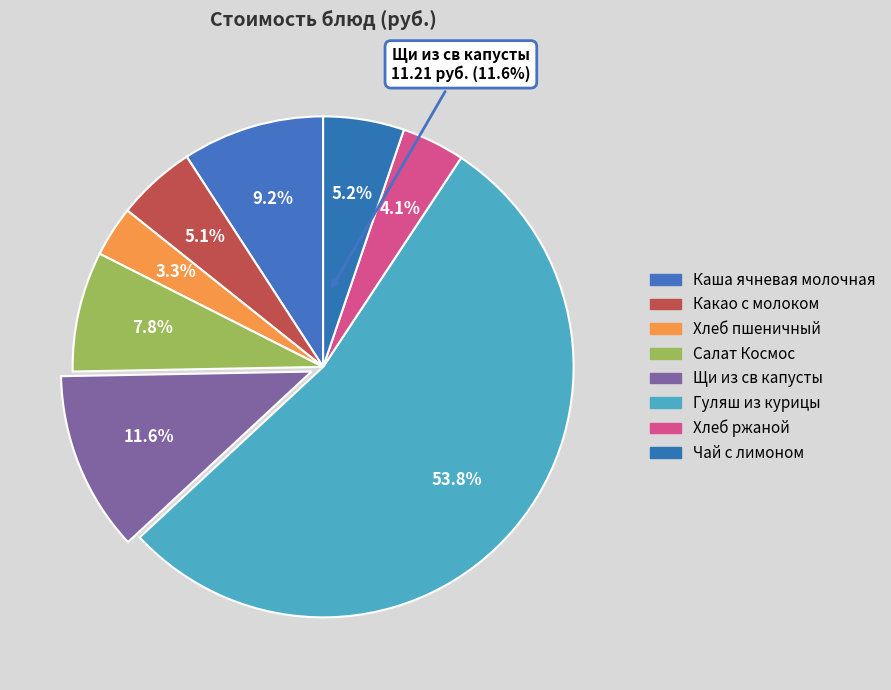

What is the change in value from Щи из св капусты to Чай с лимоном?

-6.2